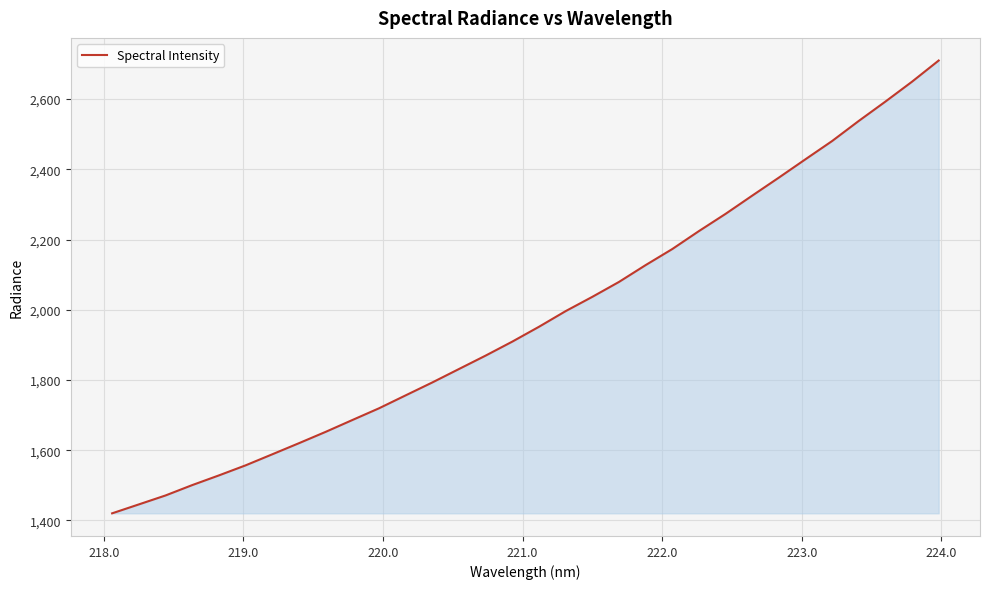

What is the difference between the maximum and minimum values?

1289.6